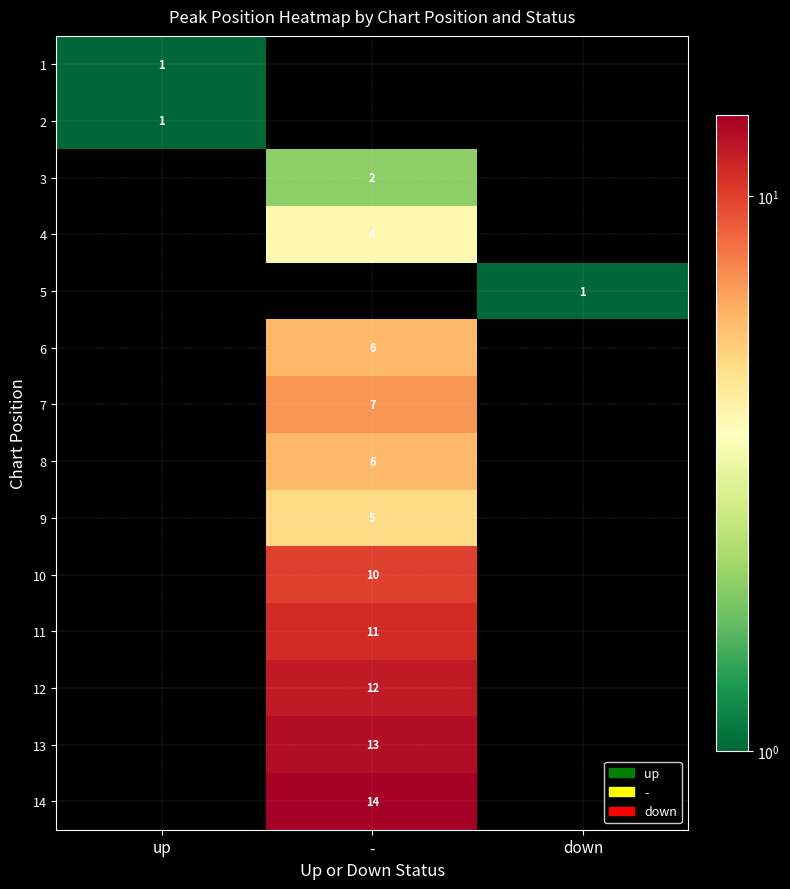

The 6 series shows 2 at -. True or false?

False